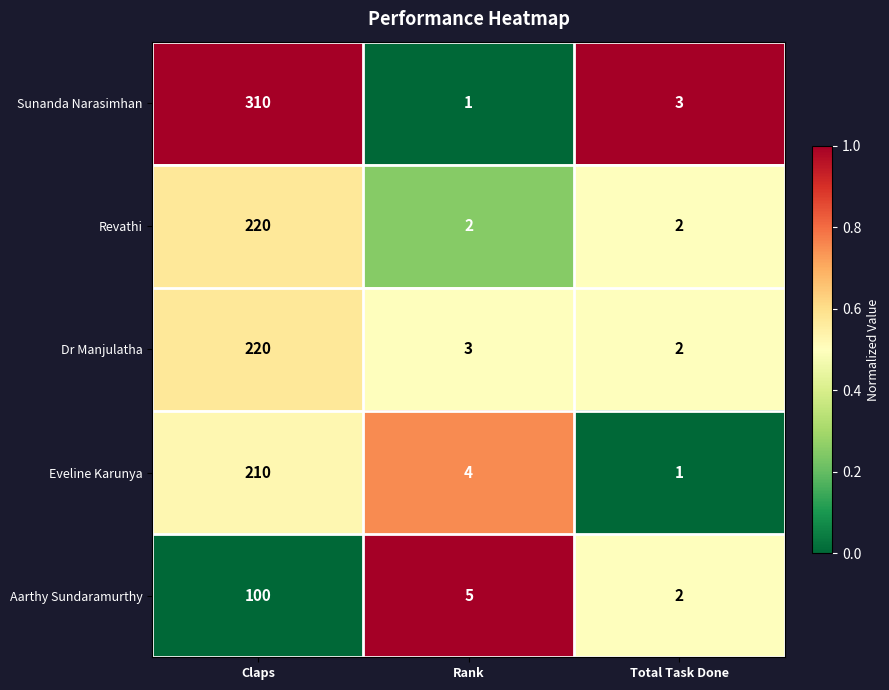

What is the difference between the Eveline Karunya values at Total Task Done and Claps?

209